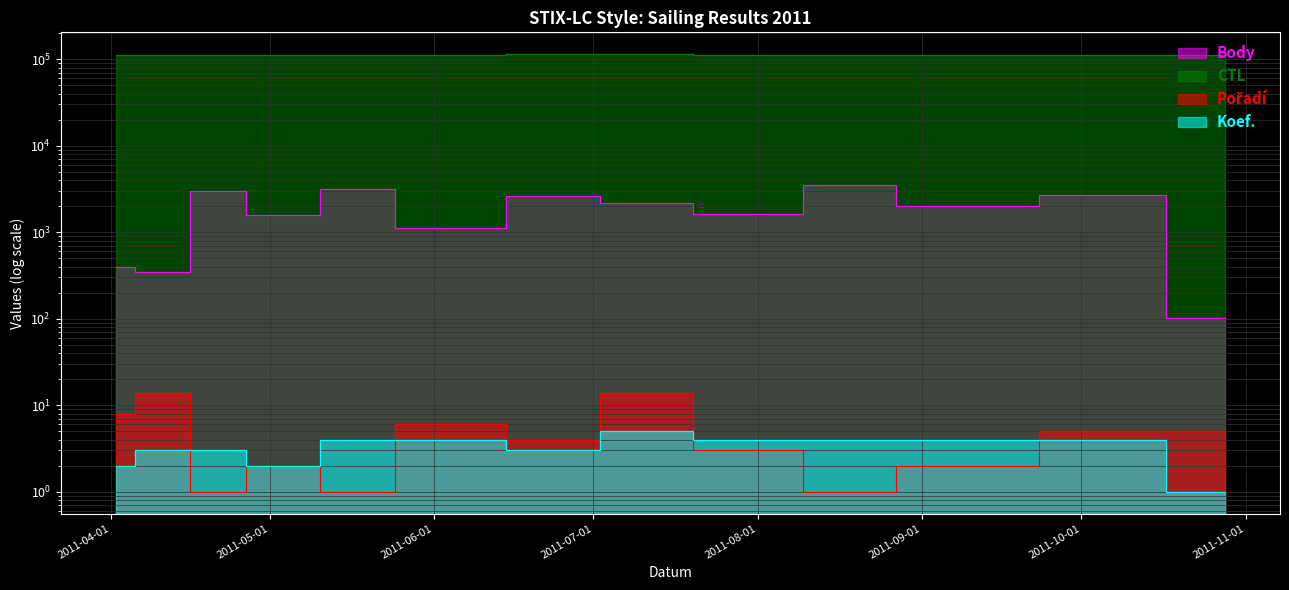

How many interior local valleys does the Body series have?

5